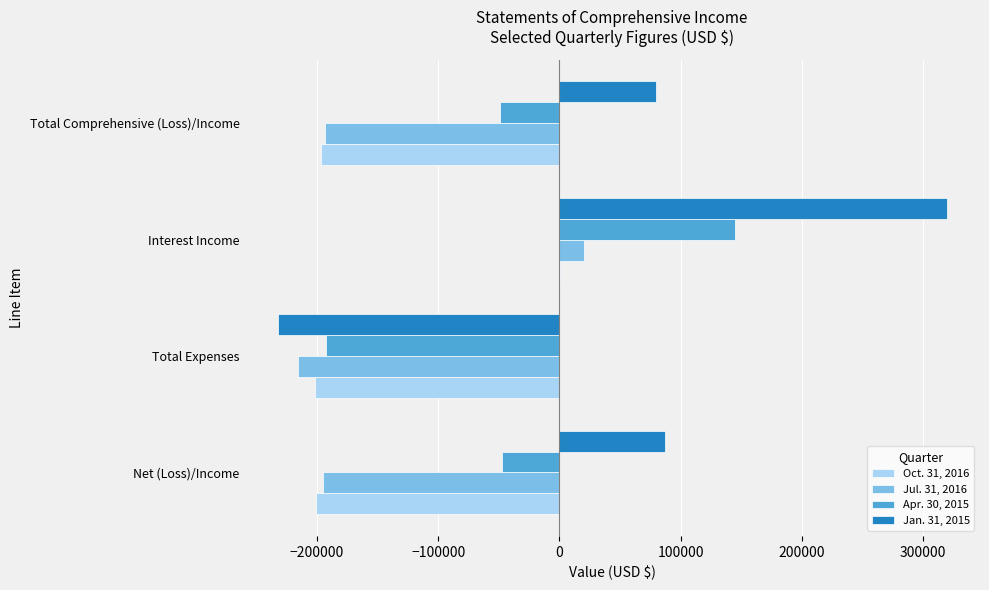

At which category is the sum across all series the highest?

Interest Income